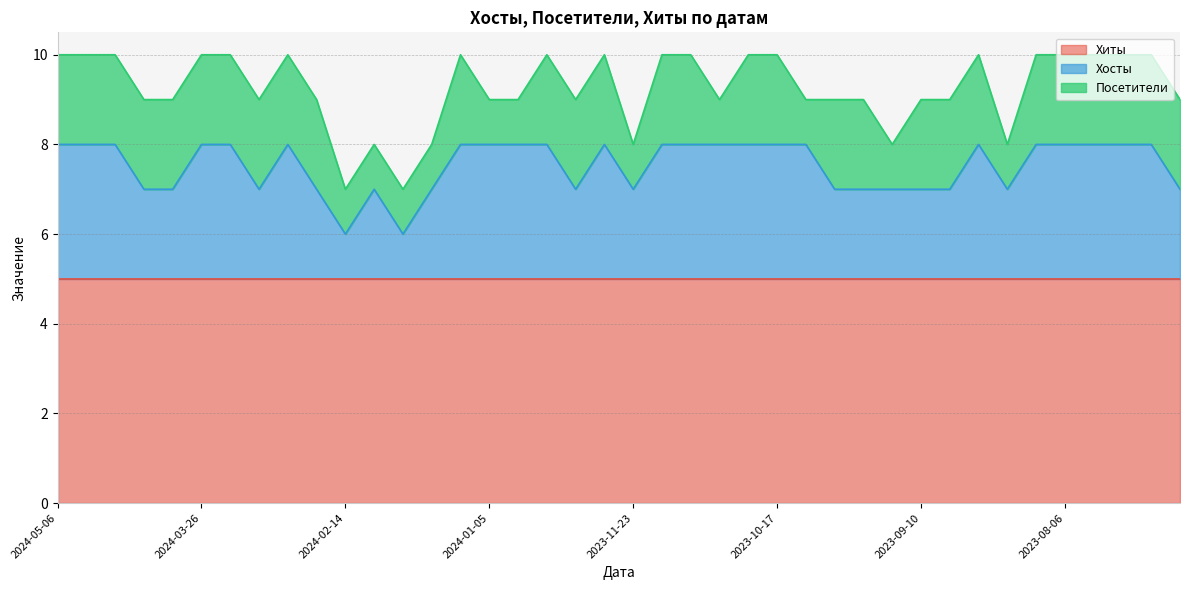

Count the number of data series in this chart.

3